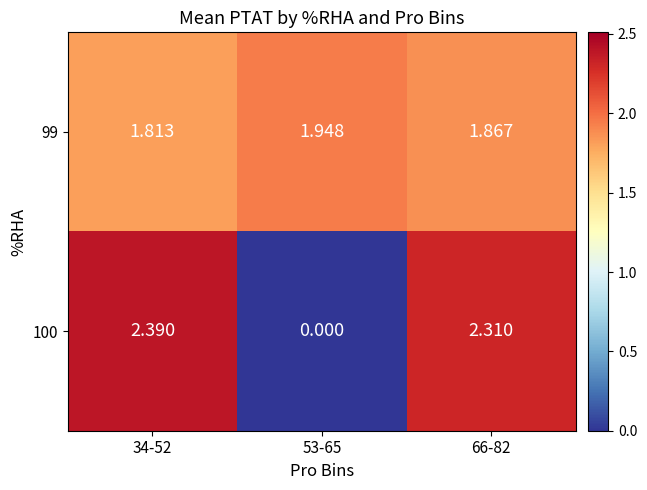

Is the value of 100 at 66-82 greater than the value of 99 at 66-82?

Yes